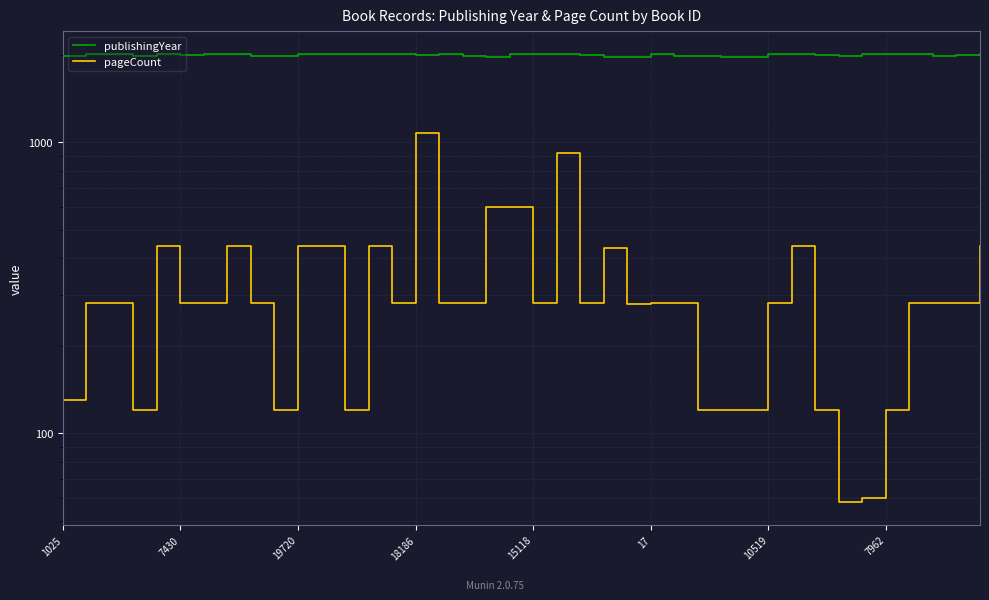

What are all the series names shown in the legend?

publishingYear, pageCount